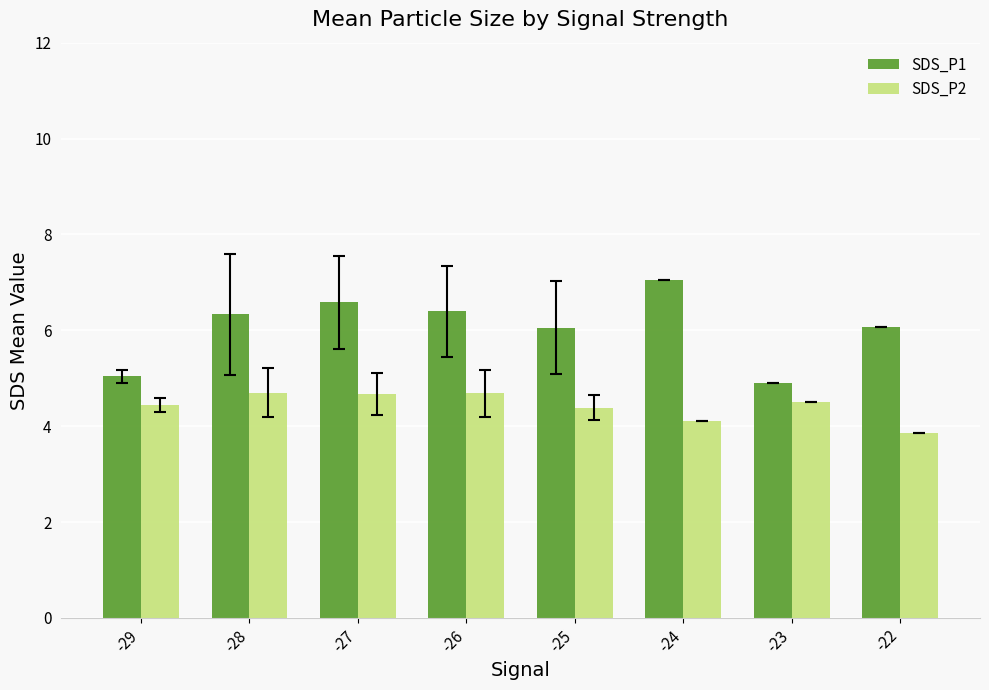

How many groups of bars are there?

8